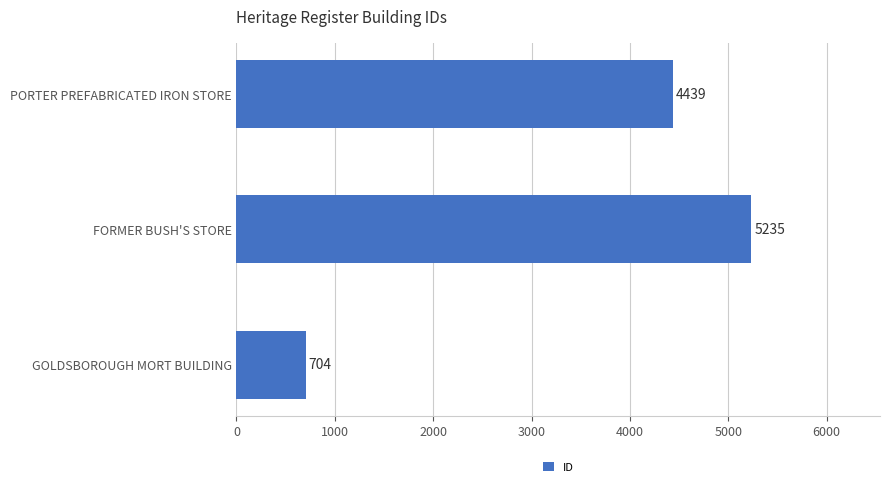

What is the maximum value shown in the chart?

5235